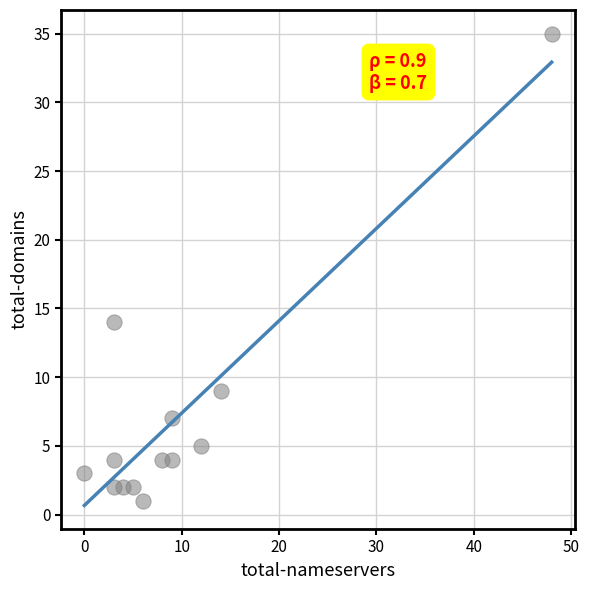

What Y value in the scatter plot is closest to 18?

14